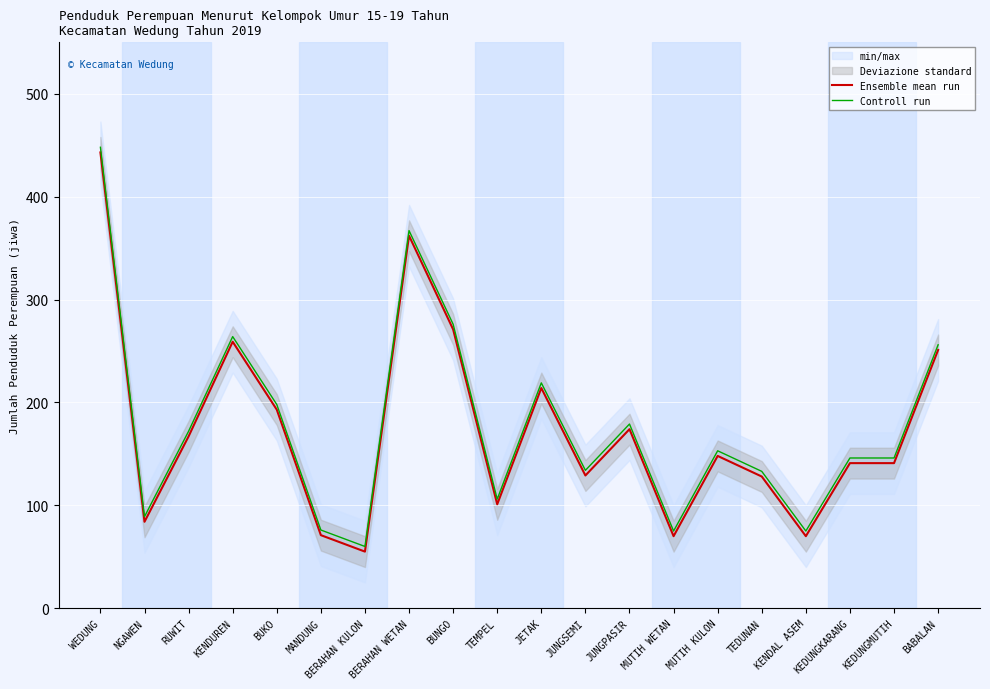

What value does the Ensemble mean run series have at BERAHAN WETAN, to the nearest 10?

360